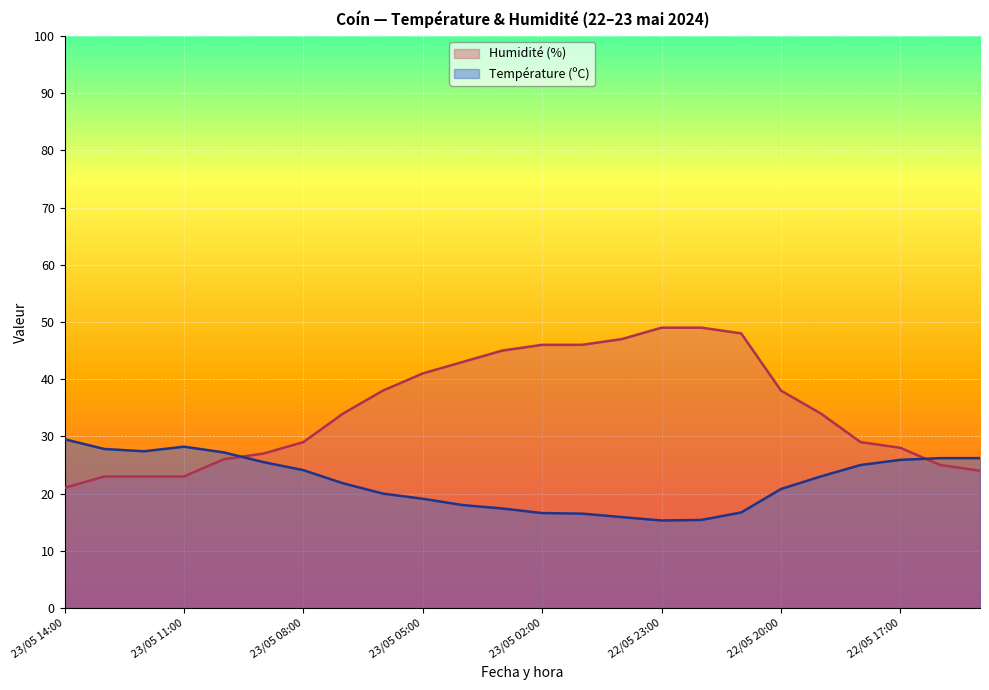

What is the difference between the maximum and minimum values in the Température (ºC) series?

14.2